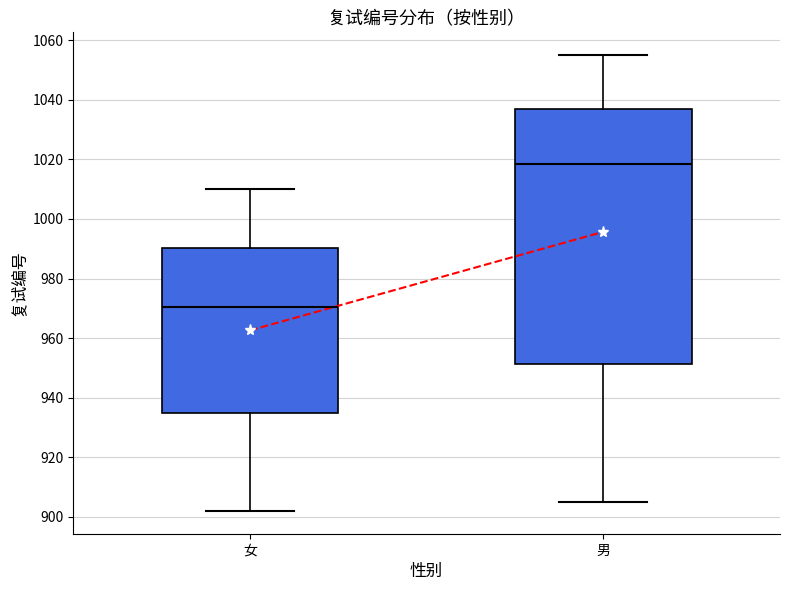

Which box's median line is the lowest?

女